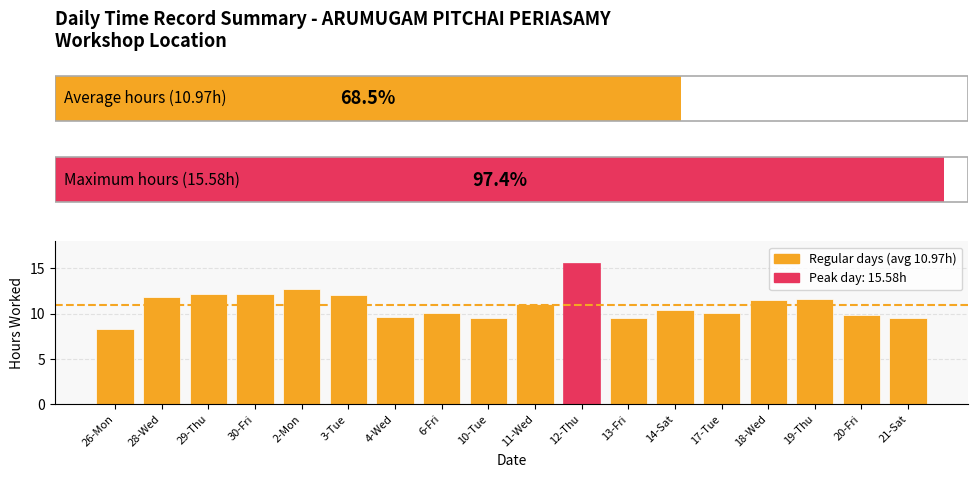

What is the label of the 13th bar from the left?

14-Sat